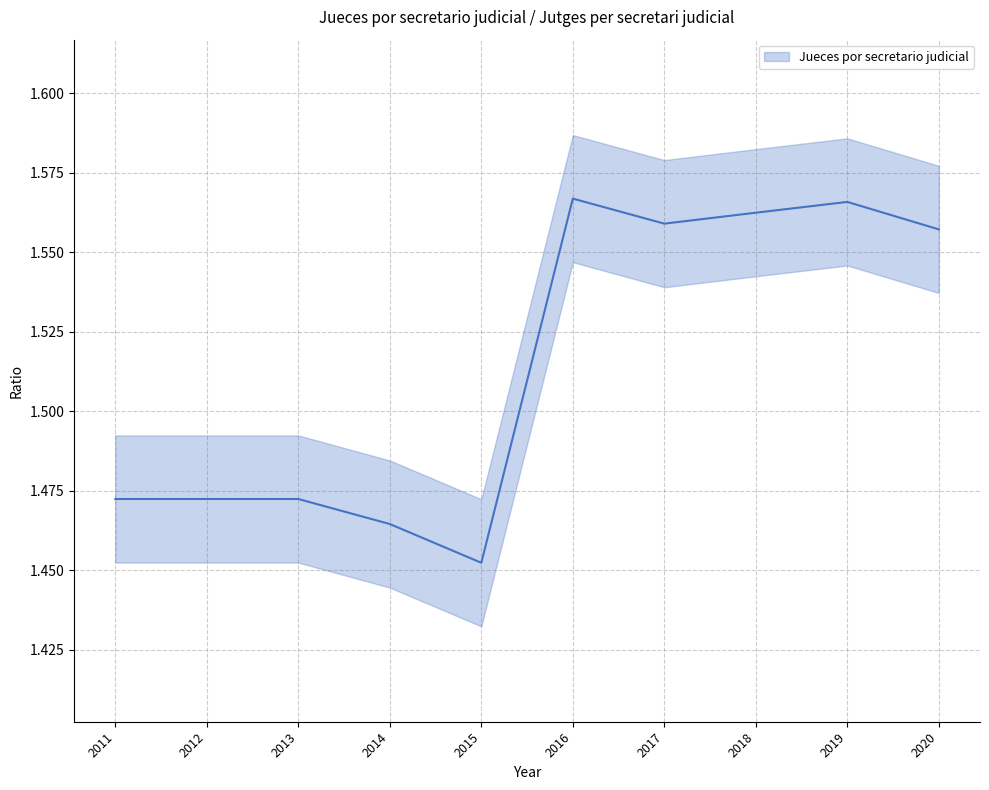

What is the value of the 6th point from the left?

1.6